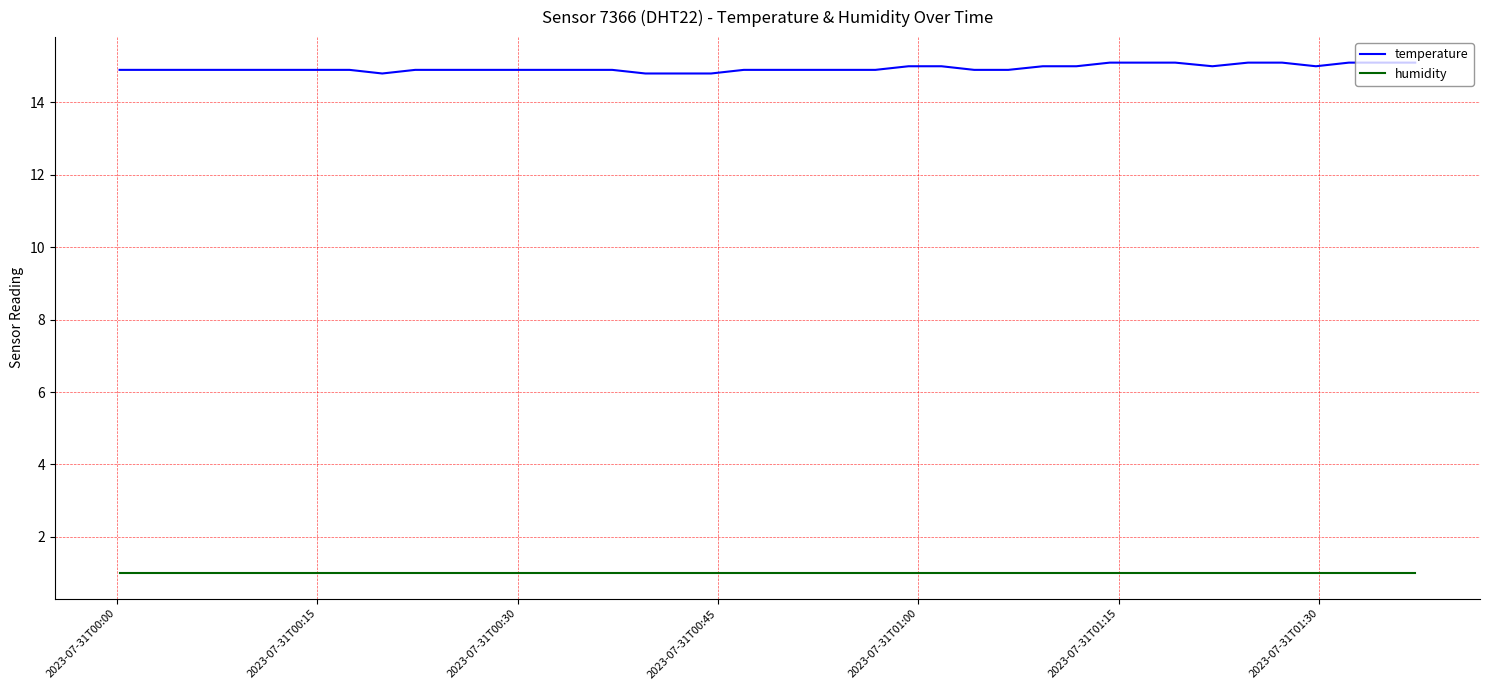

What is the smallest value displayed?

1.0